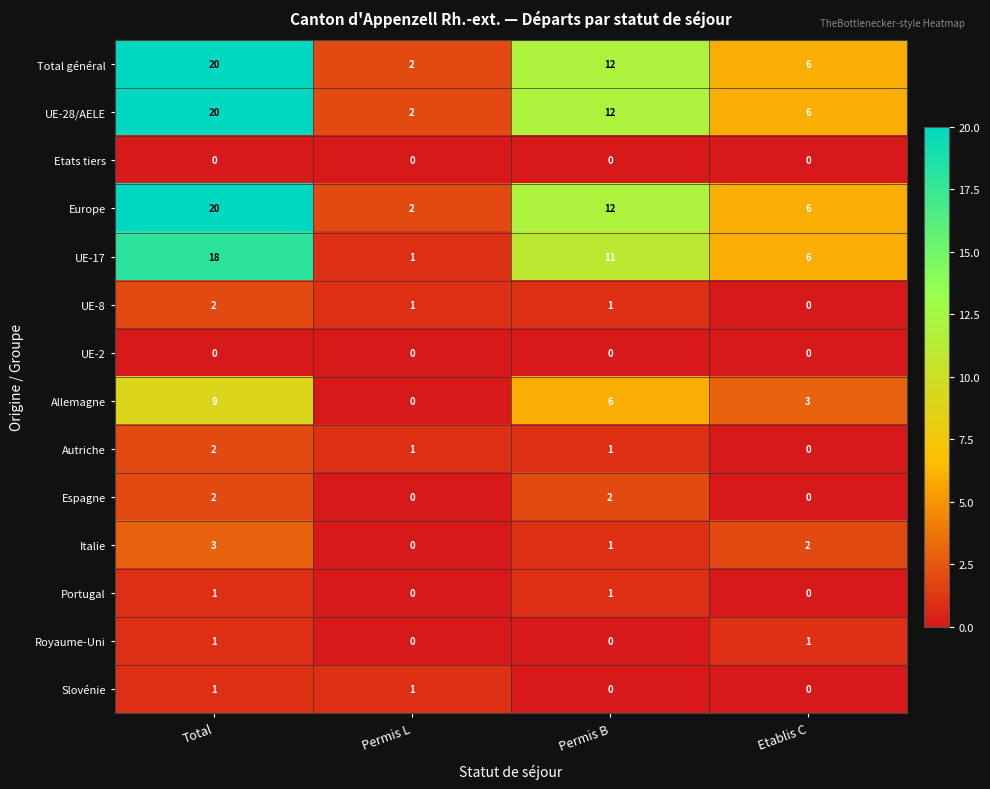

At which label is UE-28/AELE closest to 11?

Permis B